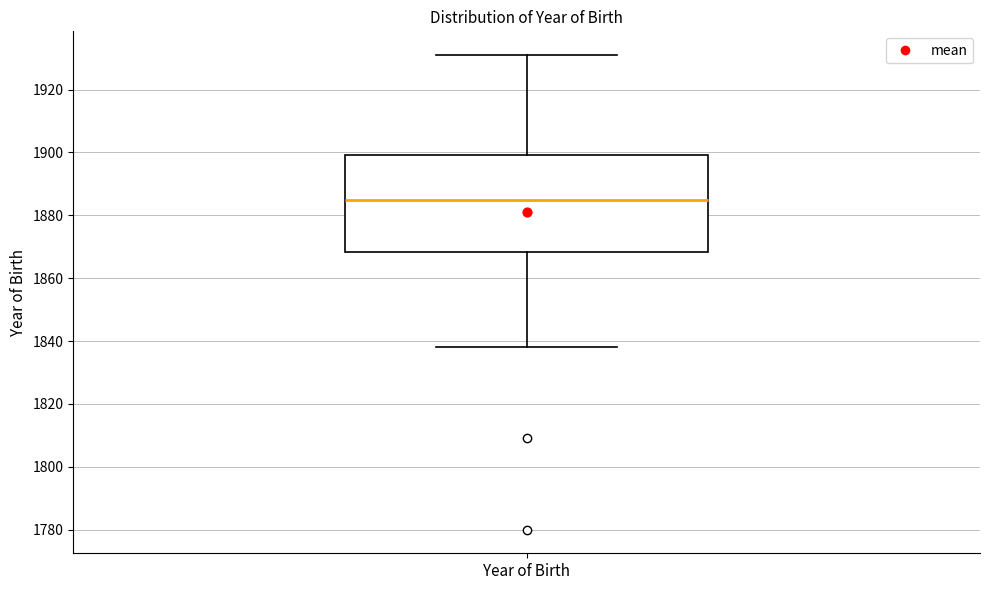

Transcribe this box plot: give where the median line is, the range the box spans, and where the two whiskers end, as read against the y-axis. The values are not printed on the chart, so give them approximately, as read against the axis.

median 1886, box 1868 to 1900, whiskers 1838 to 1932